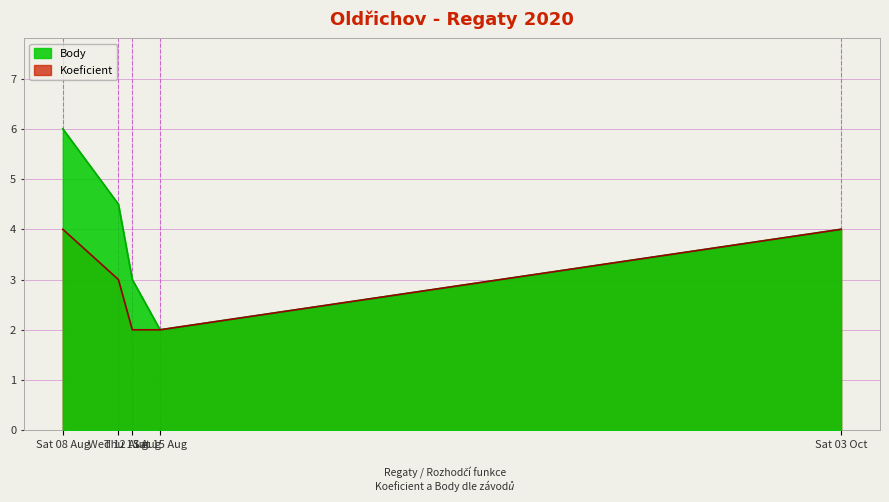

What is the sum of all Body values?

19.5